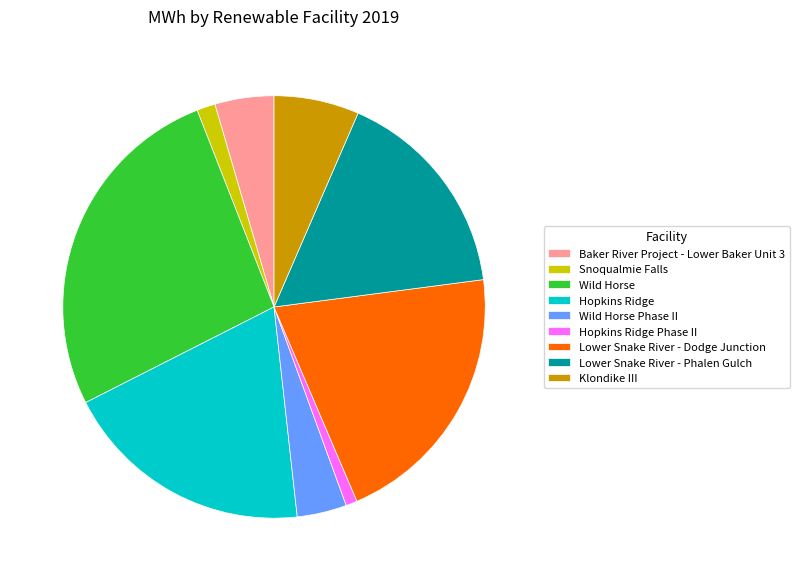

True or false: Lower Snake River - Phalen Gulch accounts for 23% of the total.

False